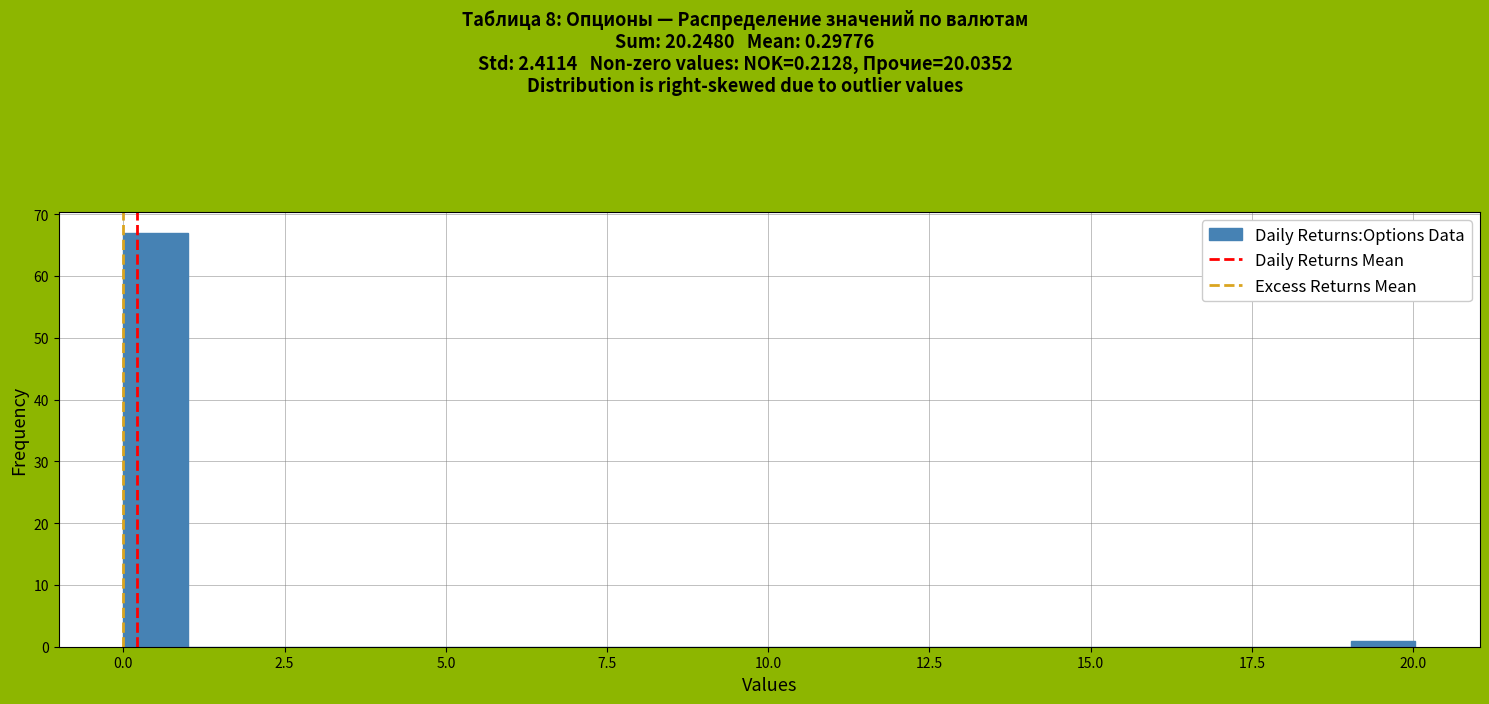

Read against the x-axis, roughly where is the centre of the tallest bar?

0.5